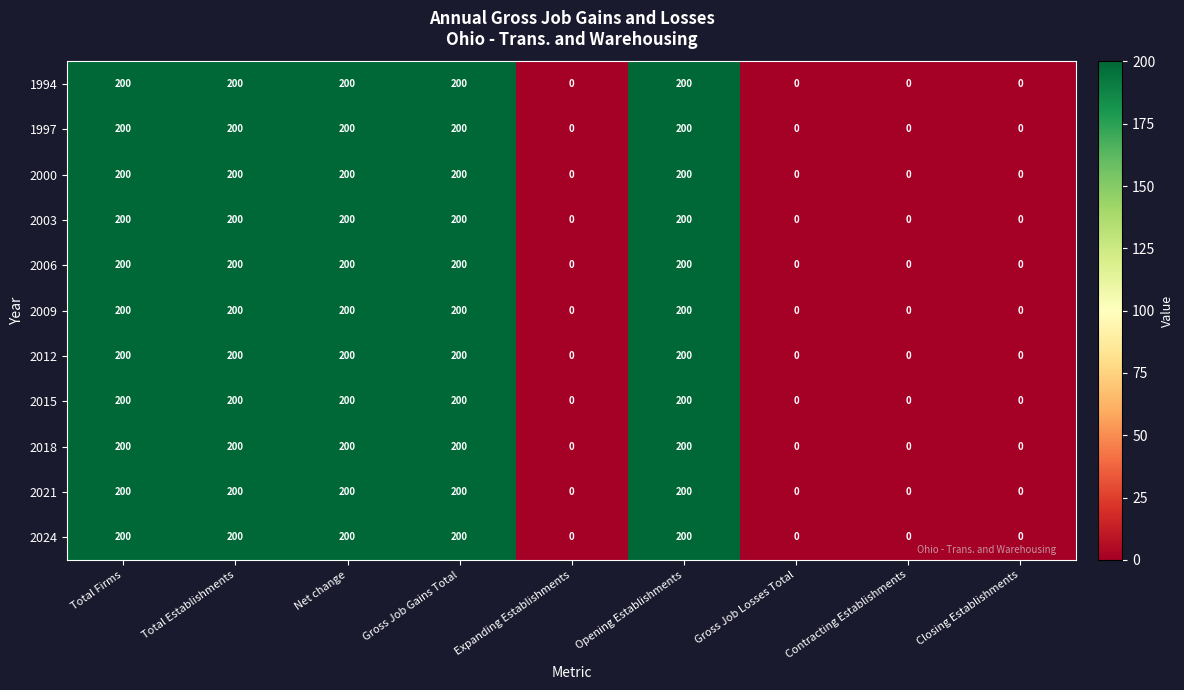

What is the total value across all series at Gross Job Gains Total?

2200